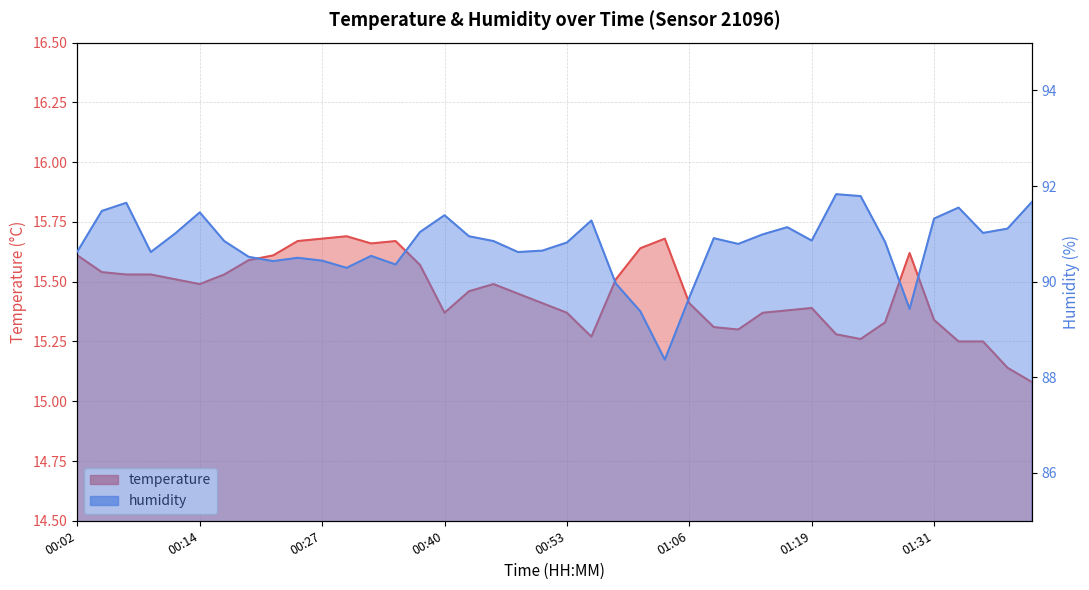

At which category is the sum across all series the highest?

00:07